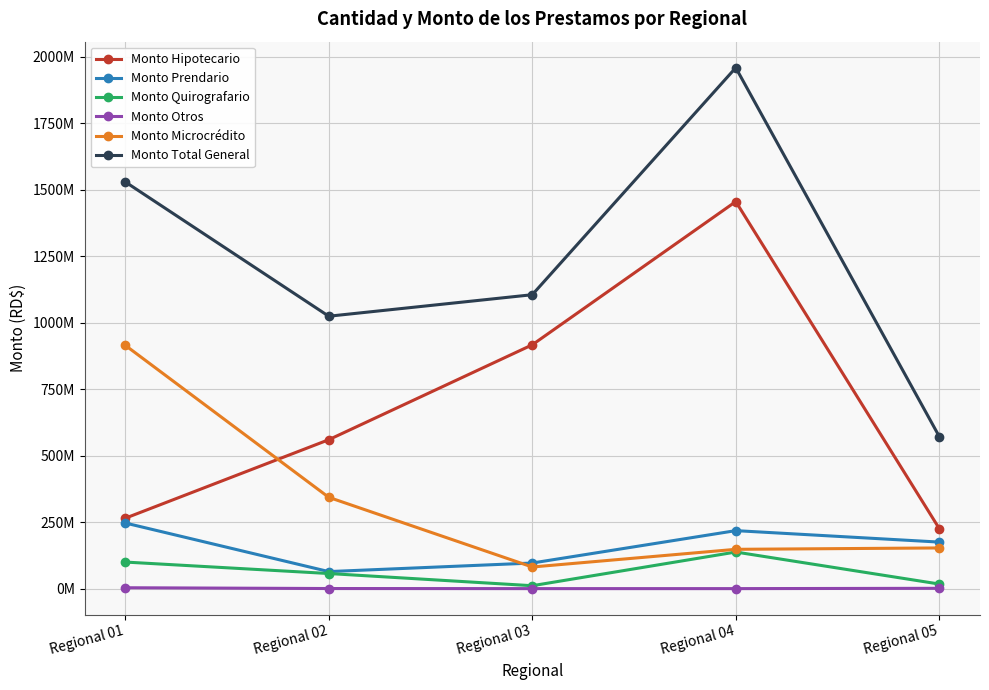

Is this an area chart (filled region under the line)?

No